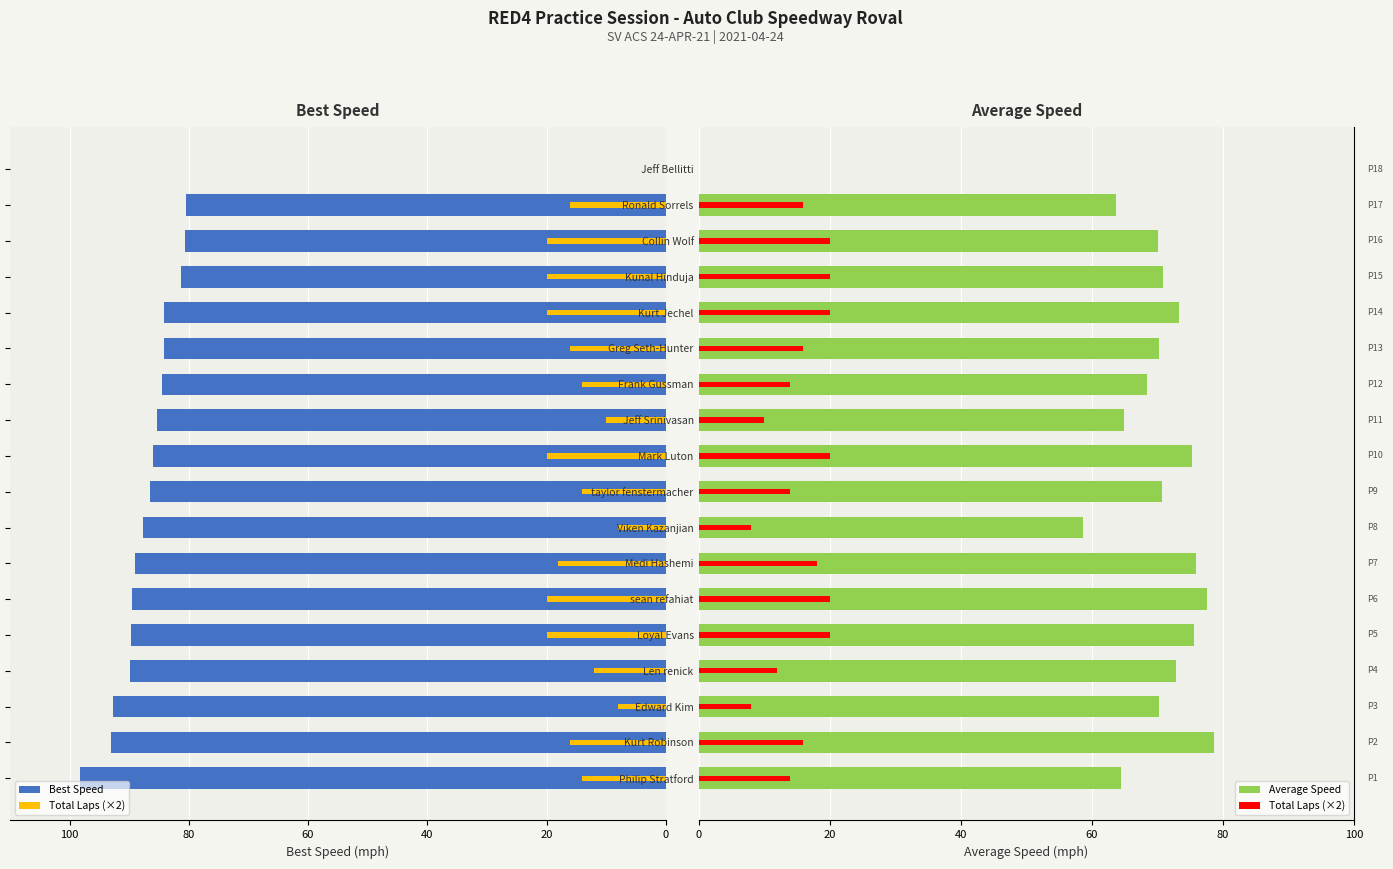

List the series in order of their peak value, highest first.

Best Speed, Average Speed, Total Laps (×2)